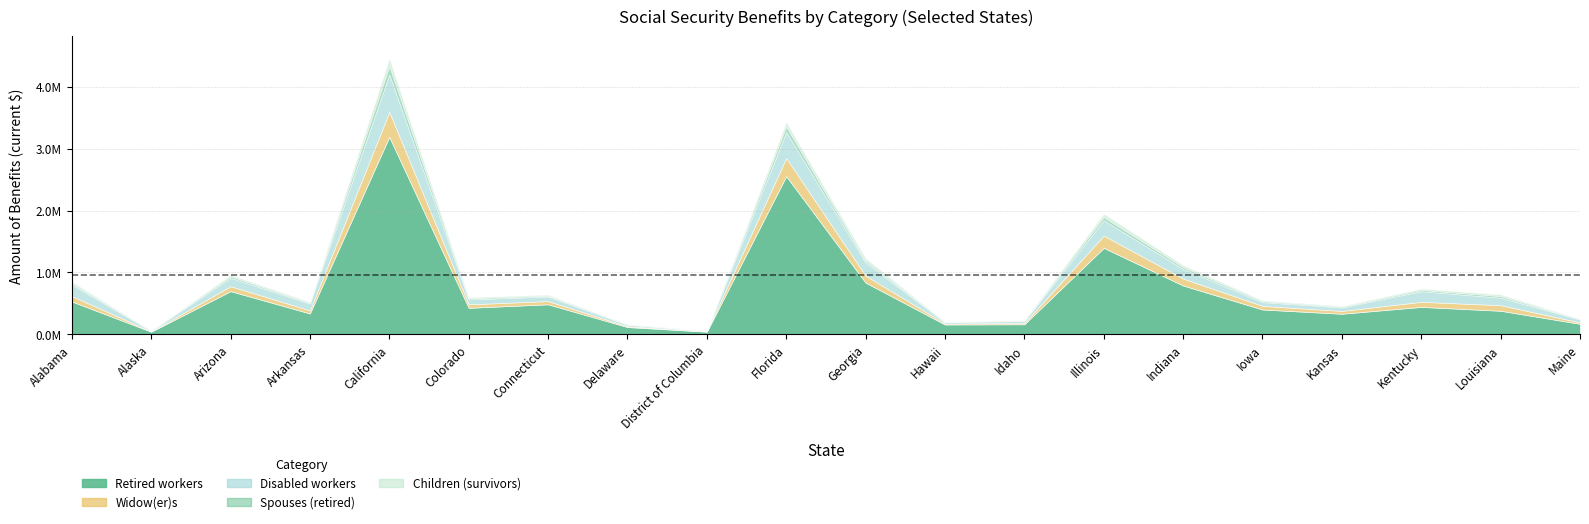

What is the difference between the highest and lowest values at District of Columbia?

42318